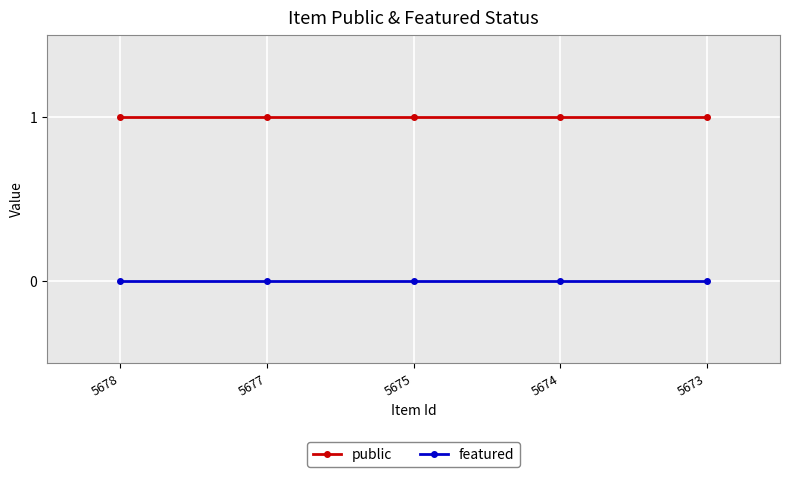

At how many categories does at least one series exceed 0?

5